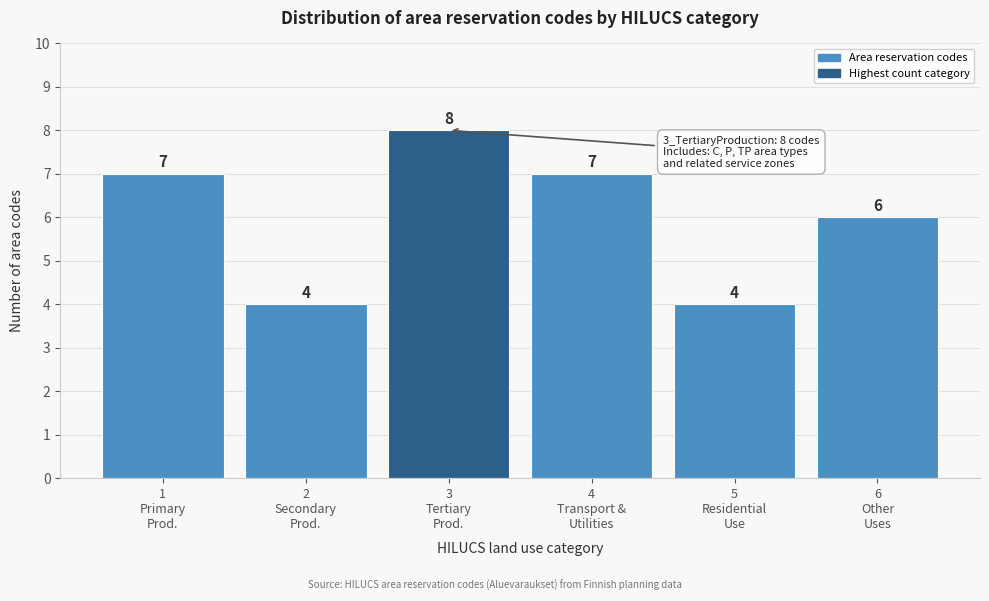

Reading left to right, list all the values displayed in this chart.

7	4	8	7	4	6